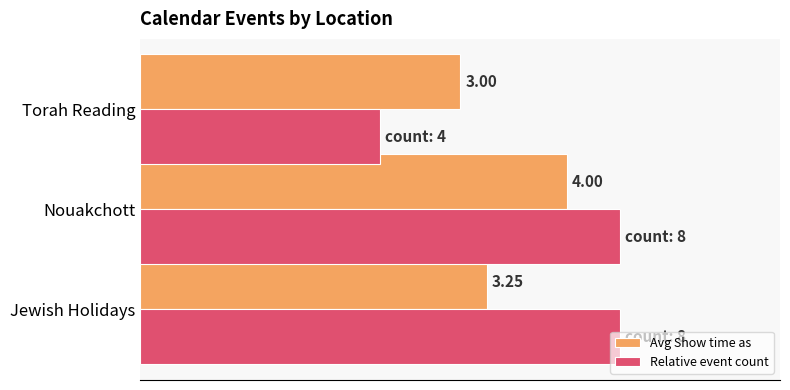

Which series has the widest spread of values?

Relative event count